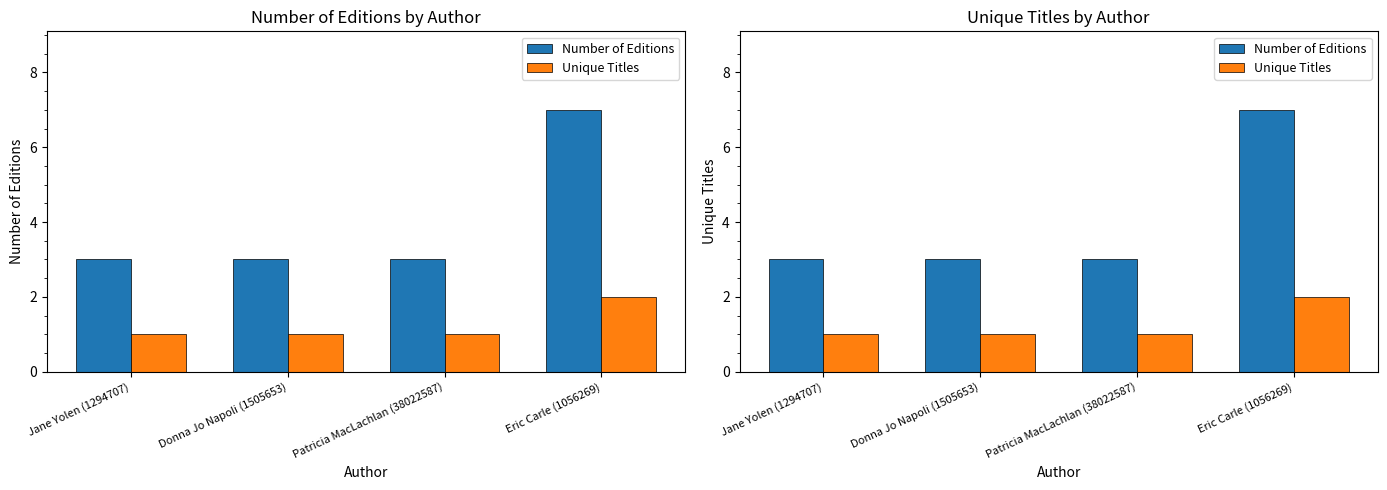

The value of Number of Editions at Eric Carle (1056269) is 7. True or false?

True